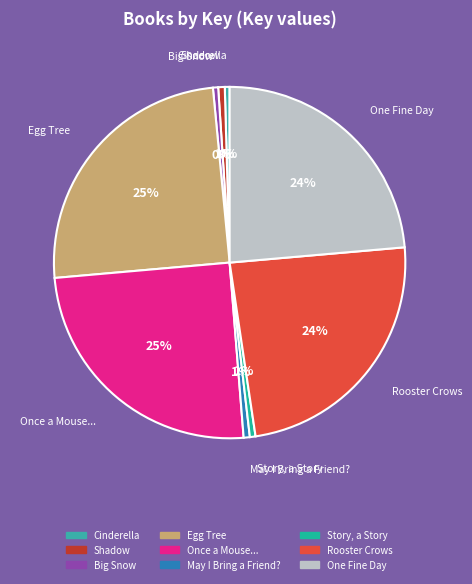

Is it true that Big Snow is 9% of the pie?

False